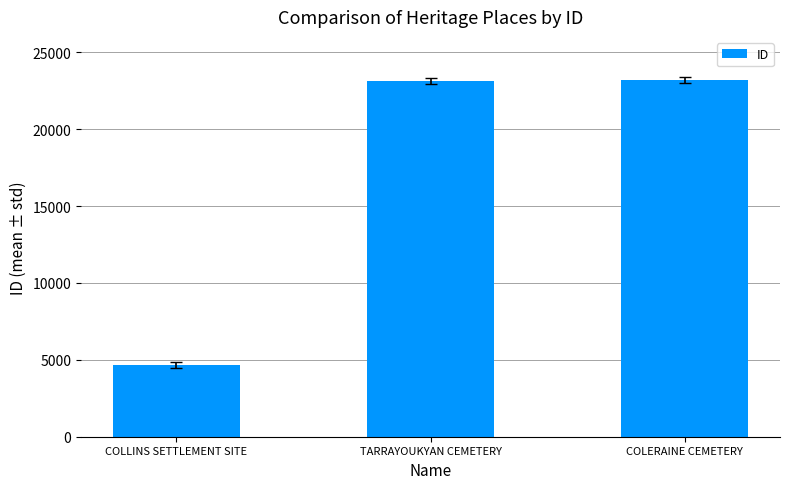

Is it true that the value at TARRAYOUKYAN CEMETERY is 39611?

False